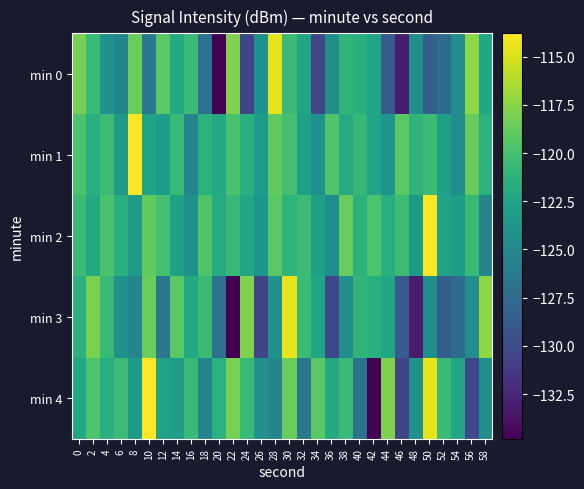

At which category is the sum across all series the highest?

30